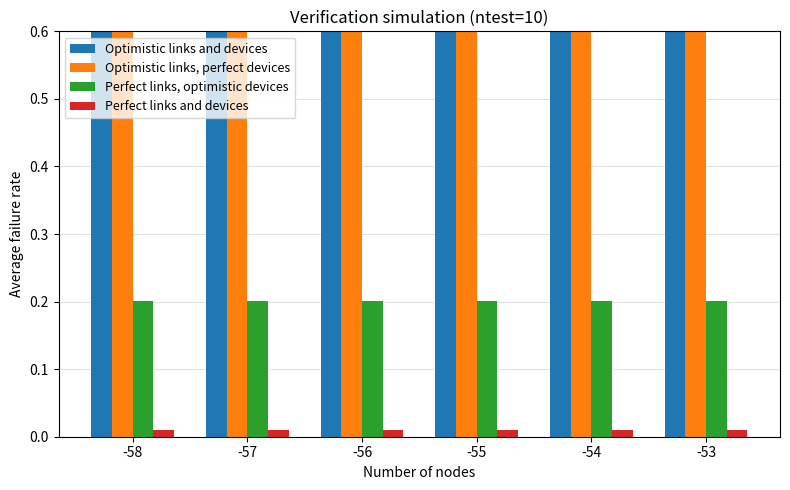

Rank the categories by Optimistic links and devices value from highest to lowest.

-53, -54, -56, -57, -55, -58